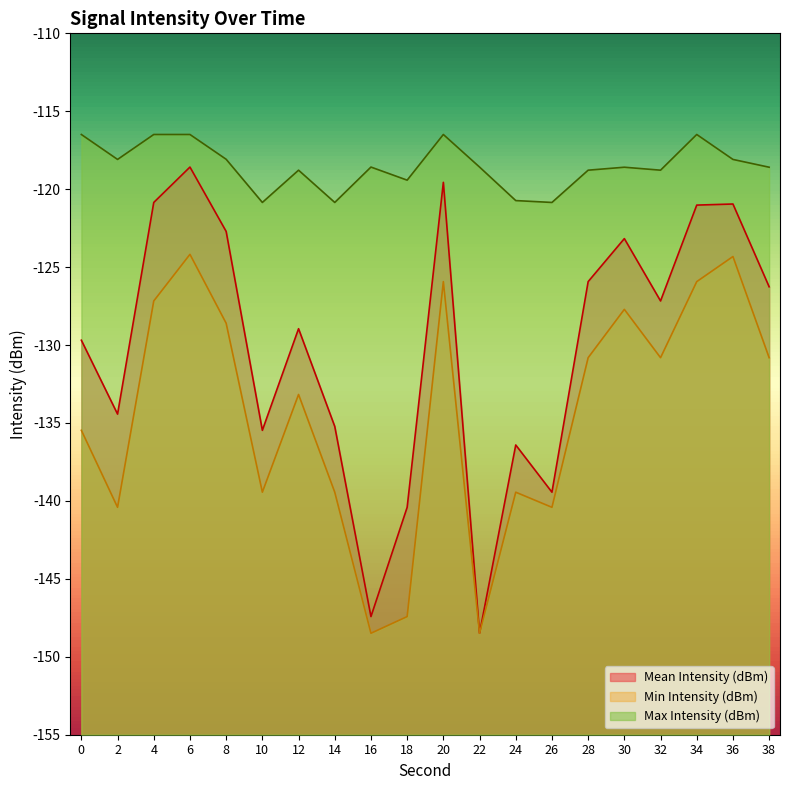

True or false: Min Intensity (dBm) has more than 0 interior local peaks.

True